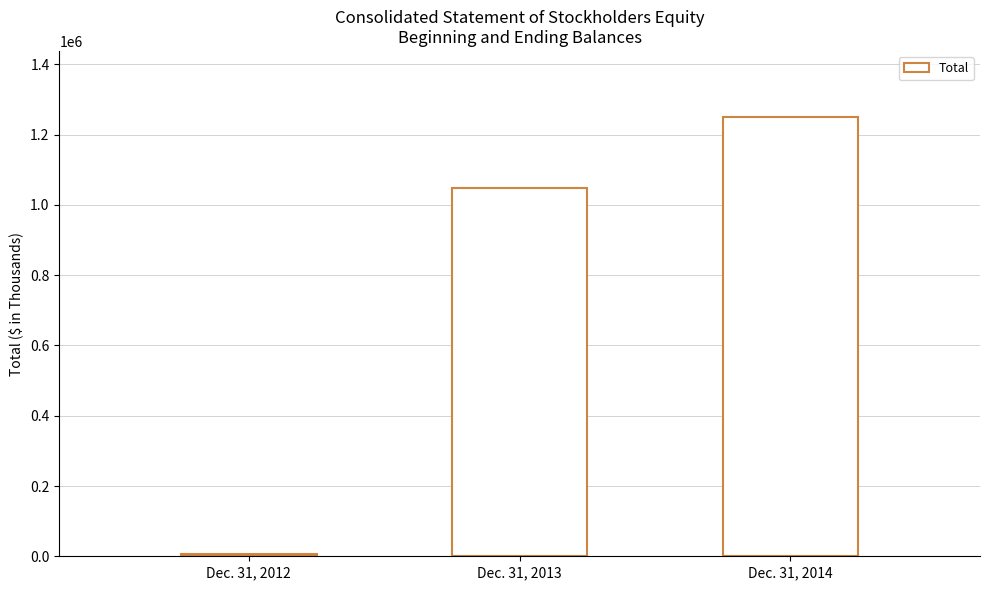

The chart shows a value of 436564 at Dec. 31, 2013. True or false?

False